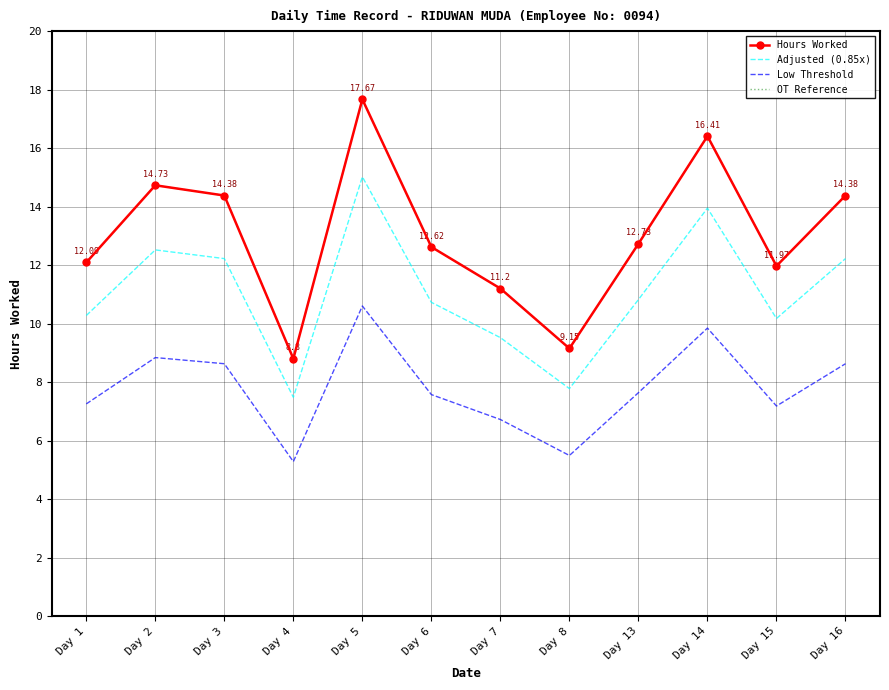

What is the sum of the Adjusted (0.85x) values at Day 3 and Day 1?

22.5